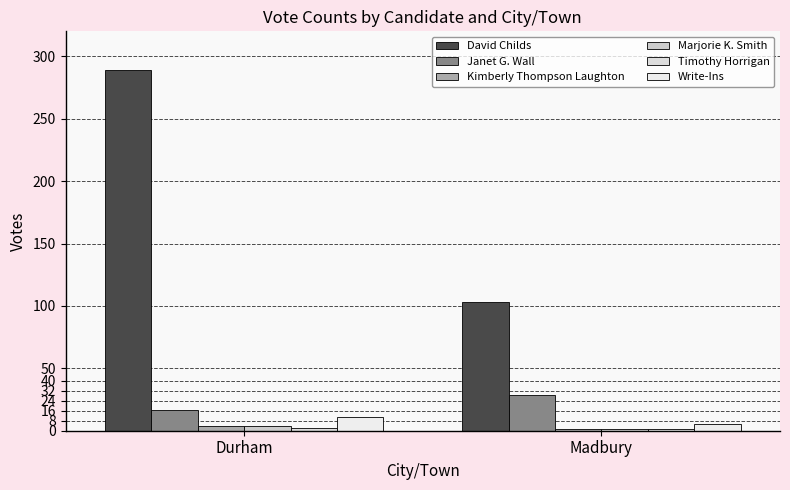

Is the value of David Childs at Durham greater than the value of Janet G. Wall at Madbury?

Yes